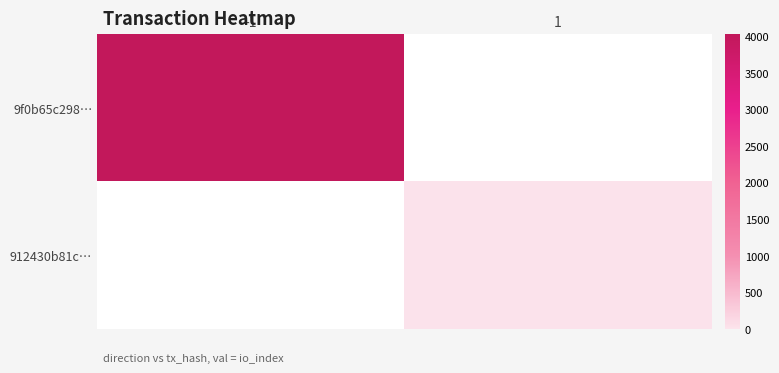

Read the 9f0b65c298… value at -1.

4027.0